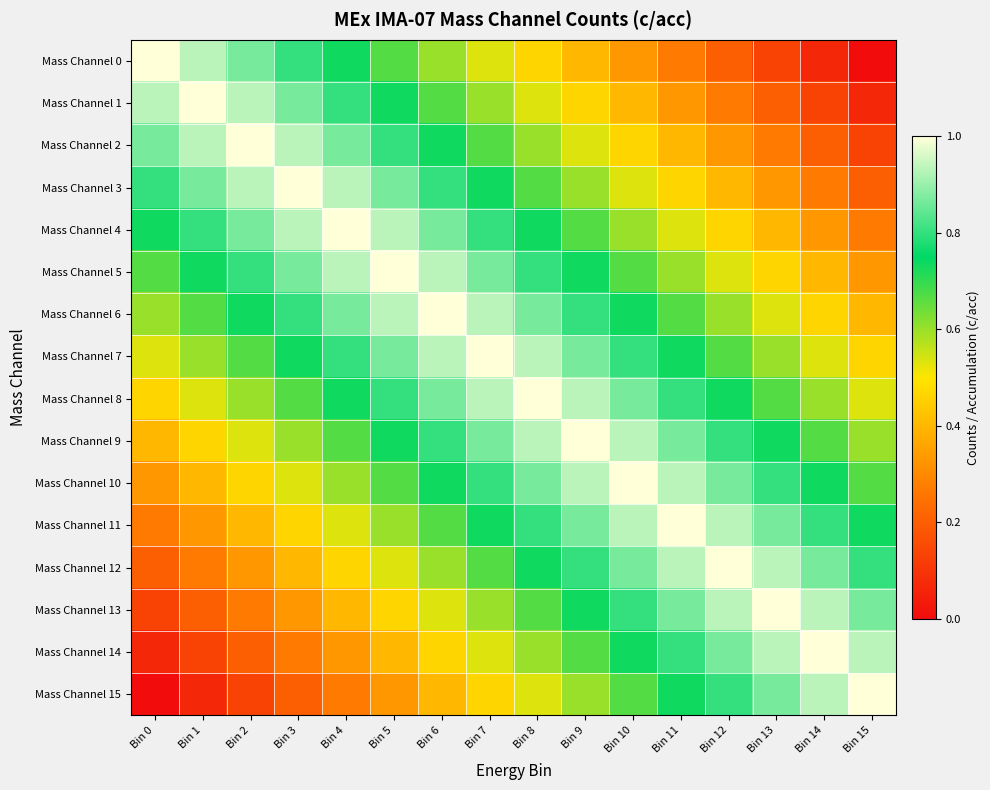

What is the spread (max minus min) of values at Bin 11?

0.7